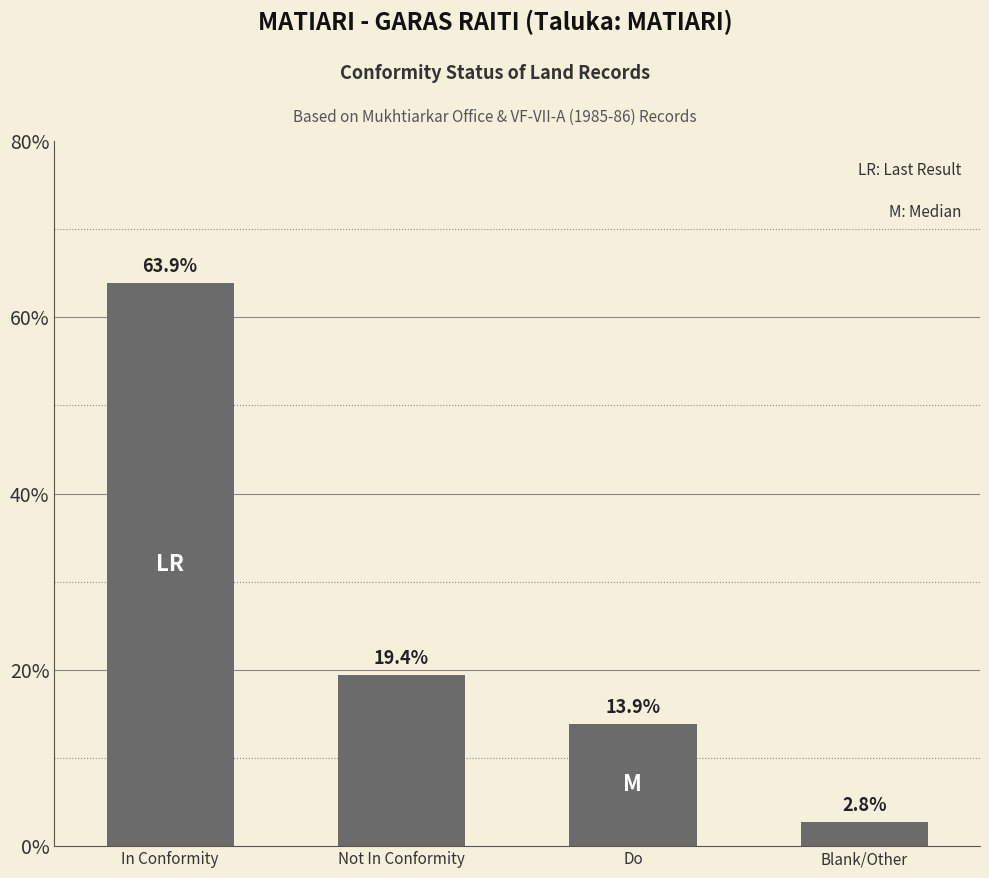

What position from the right is Not In Conformity?

3